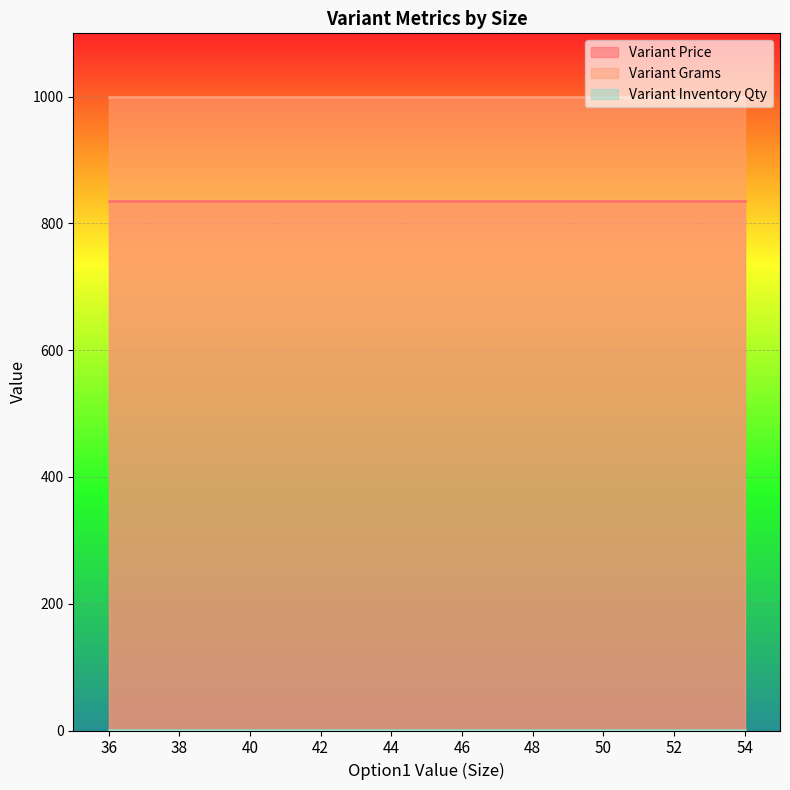

True or false: Variant Grams and Variant Price intersect in this chart.

False